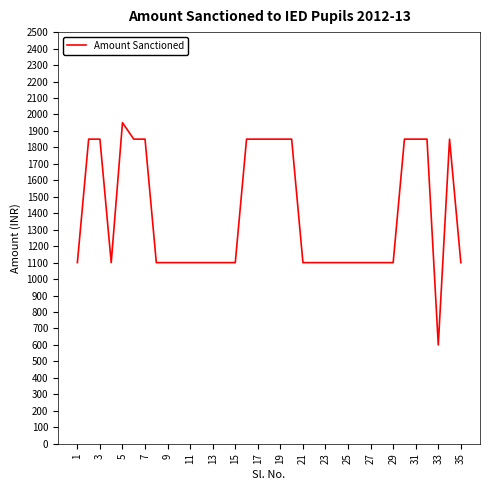

What is the difference between the maximum and minimum values?

1350